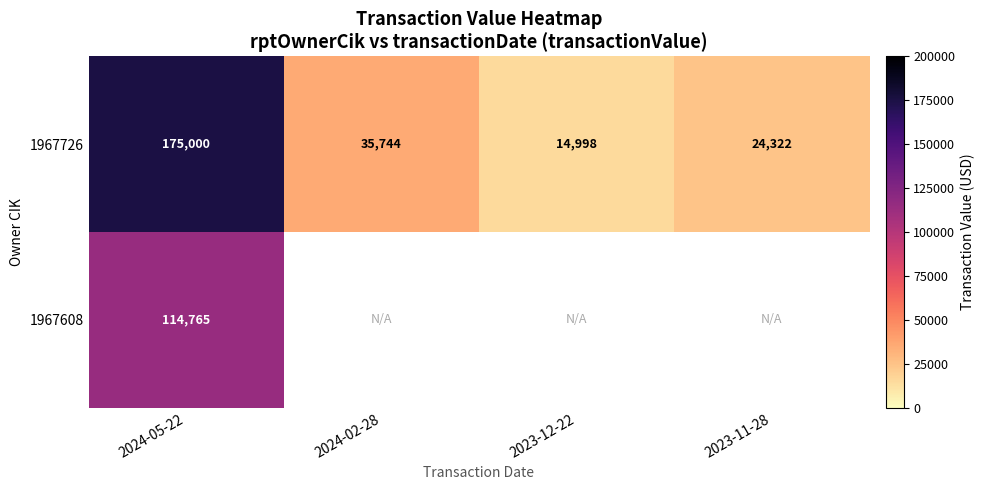

List the labels in order of 1967726 value, smallest first.

2023-12-22, 2023-11-28, 2024-02-28, 2024-05-22